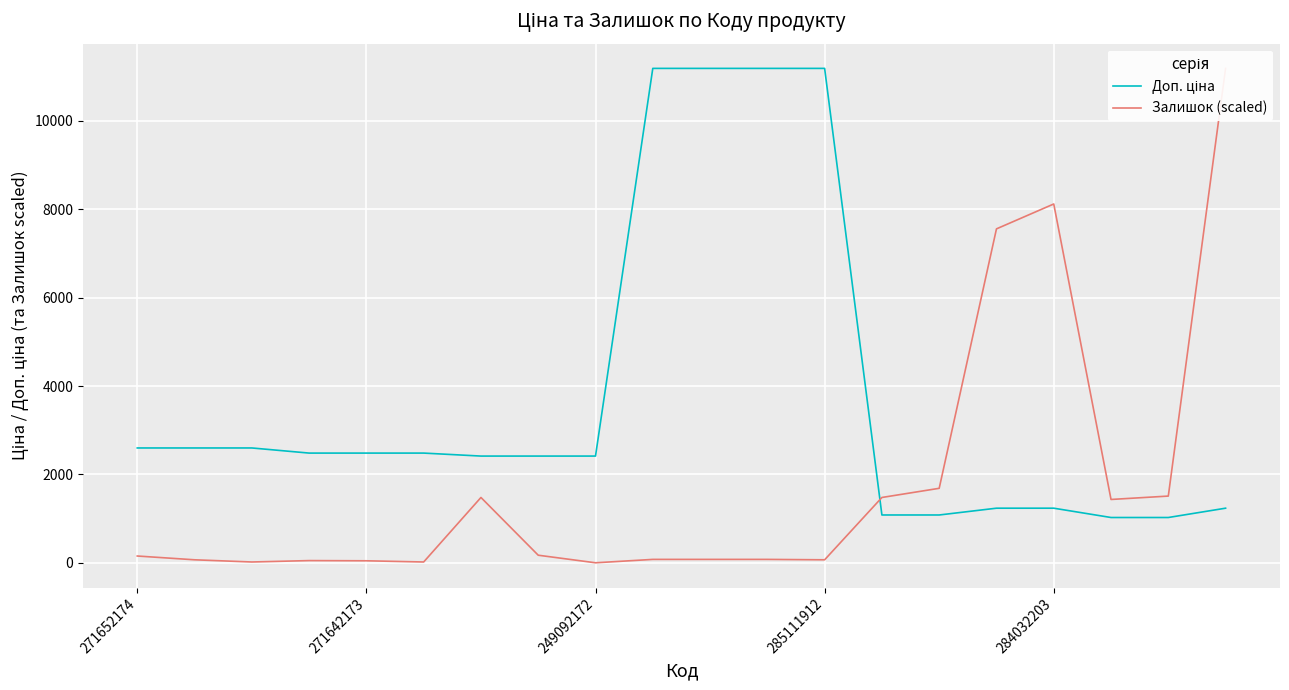

Rank the series at 285111912 from lowest to highest value.

Залишок (scaled), Доп. ціна